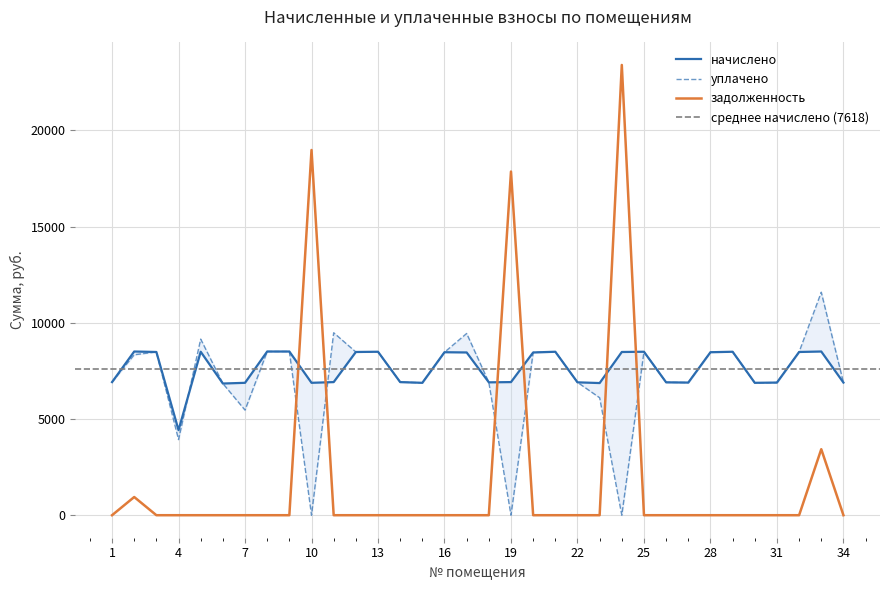

Reading left to right, what are all the values shown in this chart?

начислено: 1=6917.9	2=8507.5	3=8482.9	4=4421.5	5=8495.3	6=6843.4	7=6880.7	8=8507.7	9=8507.7	10=6880.7	11=6917.9	12=8482.9	13=8495.3	14=6917.9	15=6880.7	16=8470.4	17=8458.0	18=6905.5	19=6917.9	20=8458.0	21=8495.3	22=6905.7	23=6868.3	24=8482.9	25=8495.3	26=6905.5	27=6893.3	28=8470.4	29=8495.3	30=6880.7	31=6893.1	32=8482.9	33=8507.8	34=6893.1
уплачено: 1=6917.9	2=8338.2	3=8482.9	4=3930.2	5=9151.9	6=6843.4	7=5462.4	8=8507.7	9=8507.7	10=0.0	11=9482.7	12=8482.9	13=8495.3	14=6917.9	15=6880.7	16=8470.4	17=9444.7	18=6905.5	19=0.0	20=8458.0	21=8495.3	22=6905.7	23=6105.1	24=0.0	25=8495.3	26=6905.5	27=6893.3	28=8470.4	29=8495.3	30=6880.7	31=6893.1	32=8482.9	33=11589.7	34=6893.1
задолженность: 1=0.0	2=945.3	3=0.0	4=0.0	5=0.0	6=0.0	7=0.0	8=0.0	9=0.0	10=18980.0	11=0.0	12=0.0	13=0.0	14=0.0	15=0.0	16=0.0	17=0.0	18=0.0	19=17859.3	20=0.0	21=0.0	22=0.0	23=0.0	24=23399.6	25=0.0	26=0.0	27=0.0	28=0.0	29=0.0	30=0.0	31=0.0	32=0.0	33=3430.3	34=0.0